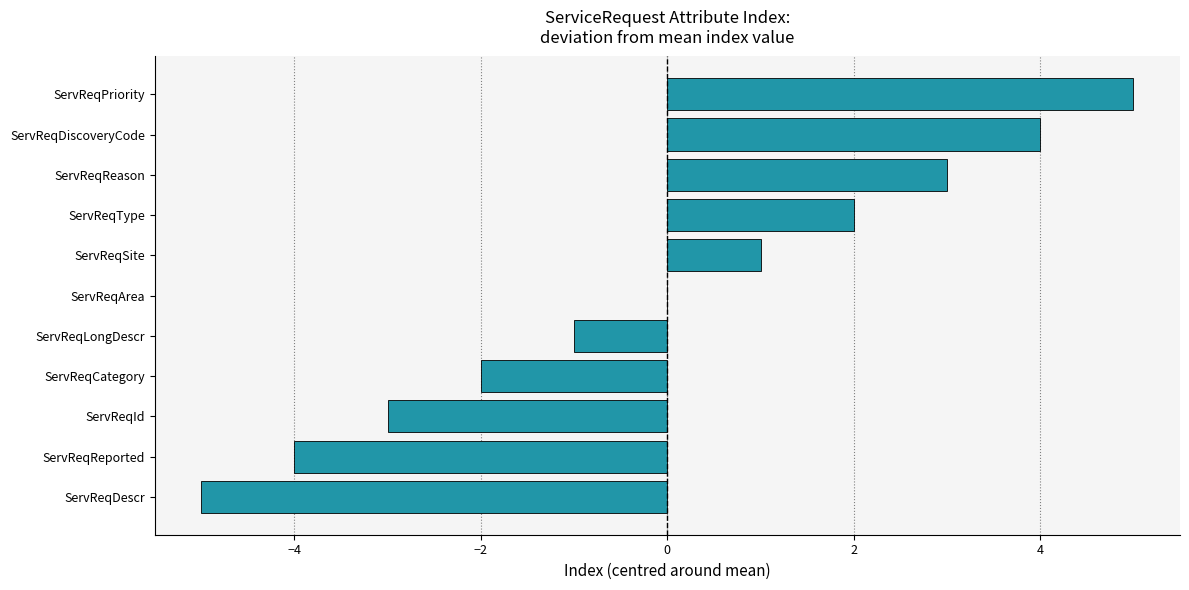

Between ServReqReported and ServReqId, which is larger?

ServReqId